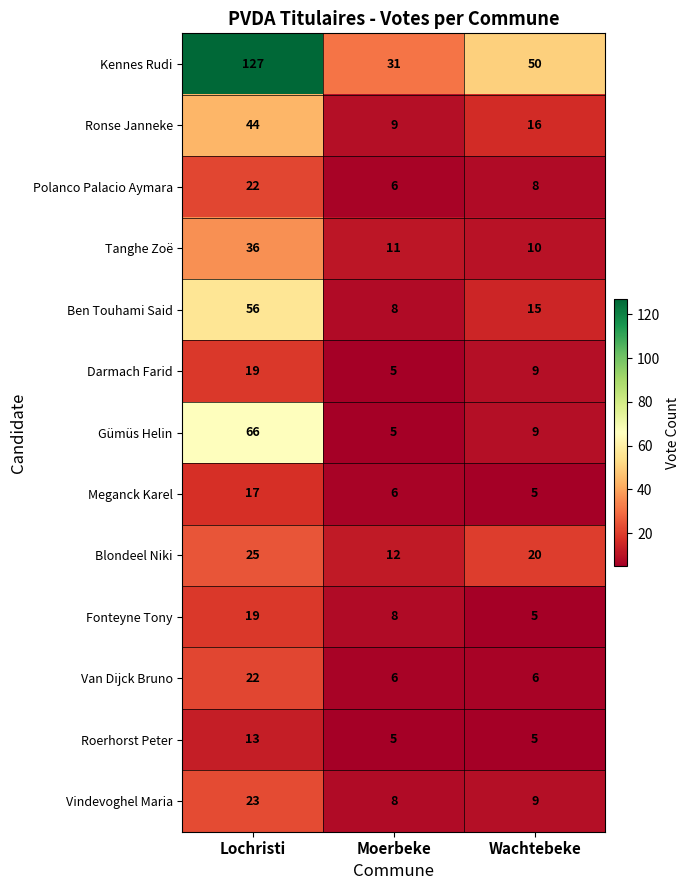

Which category has the highest value in the Ronse Janneke series?

Lochristi